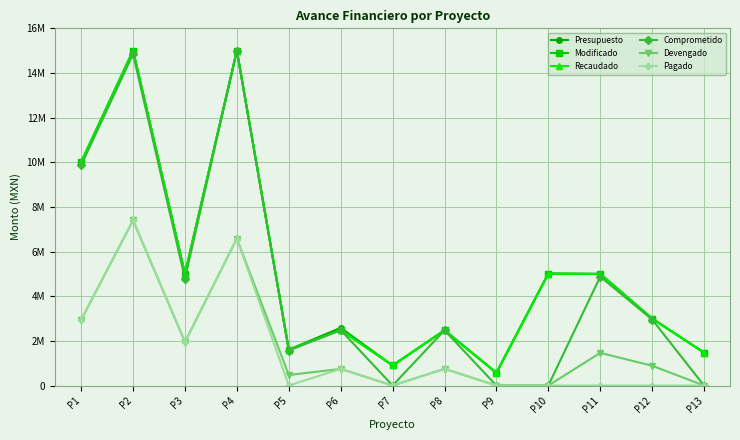

True or false: Recaudado has more than 1 points higher than both neighbors.

True